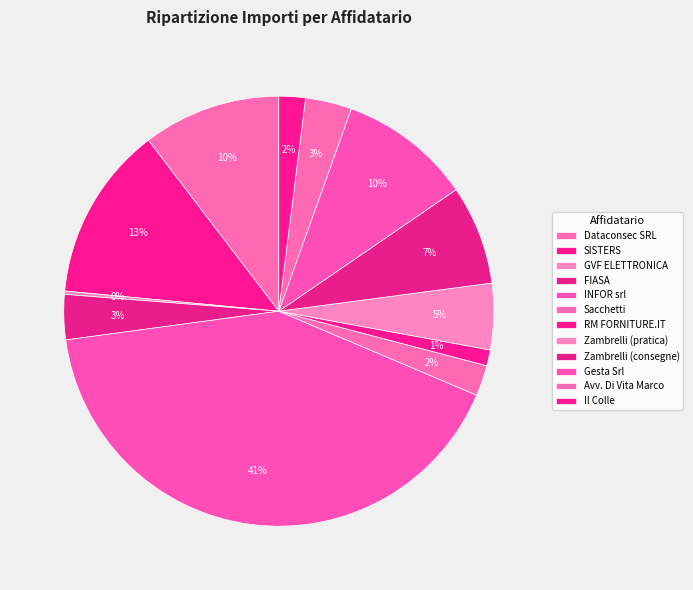

To the nearest percent, what is the difference between the largest and smallest slice percentages?

41%